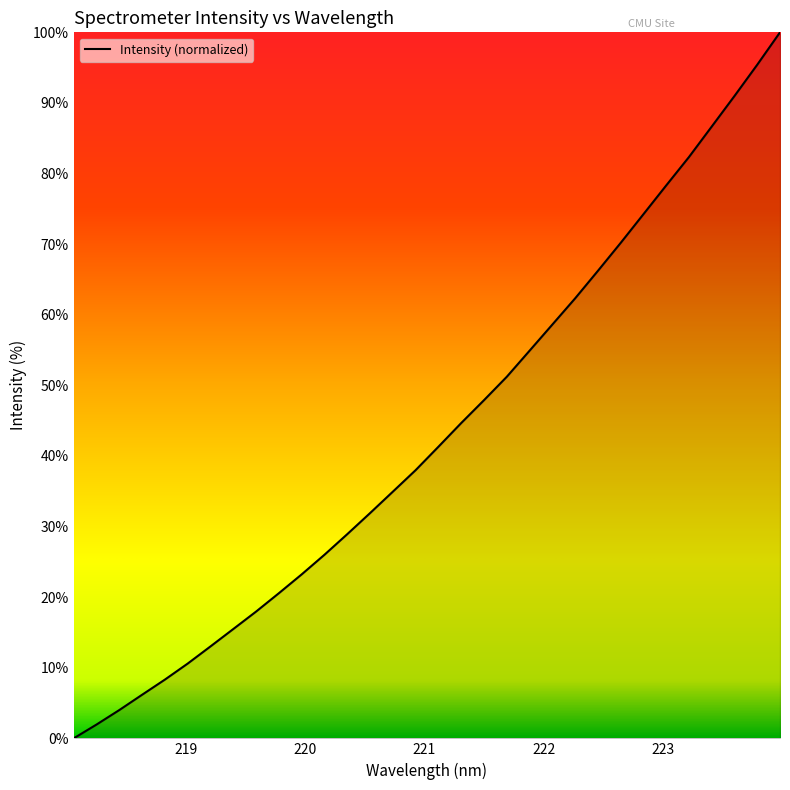

True or false: the data has more than 1 interior local peaks.

False